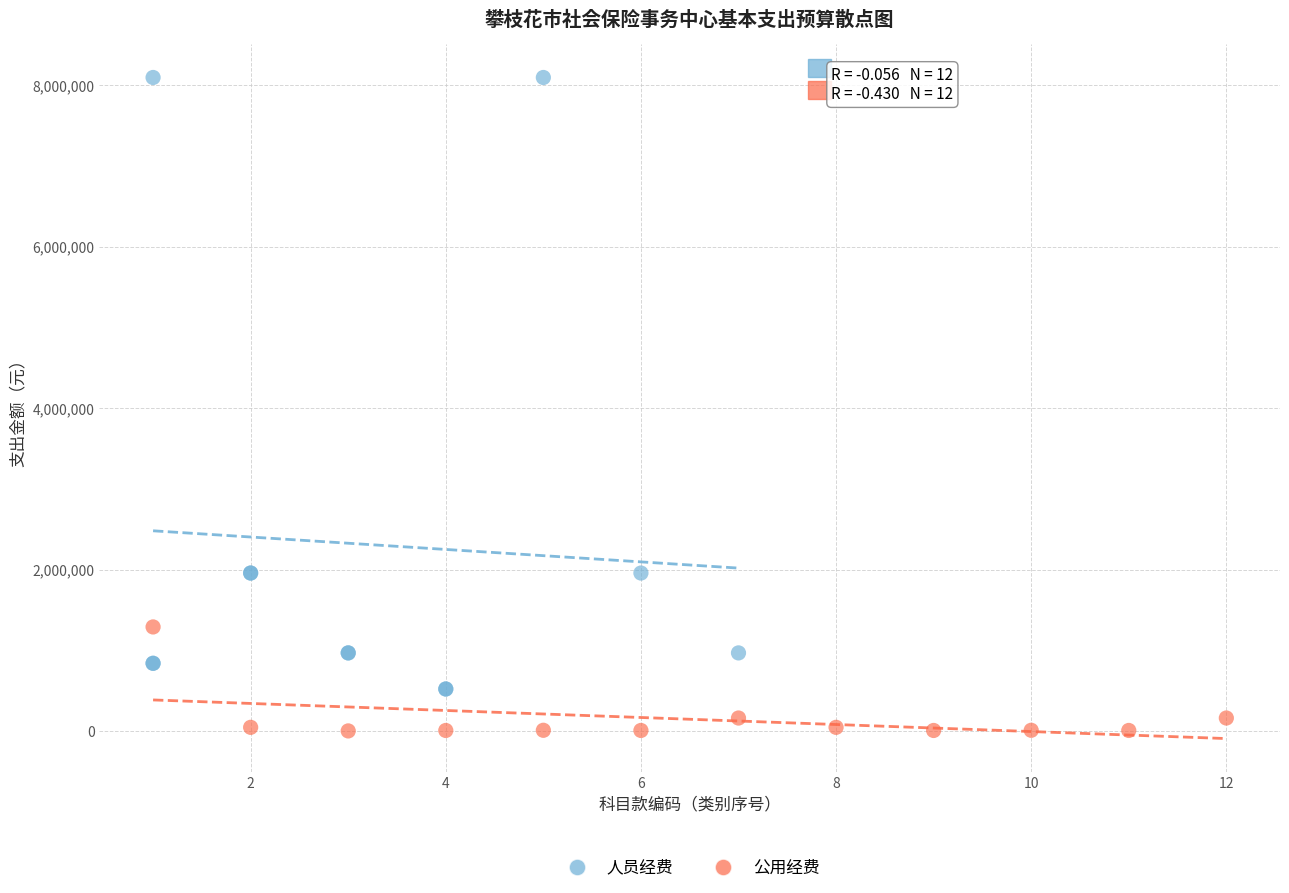

Which series has the largest Y range (max minus min)?

人员经费